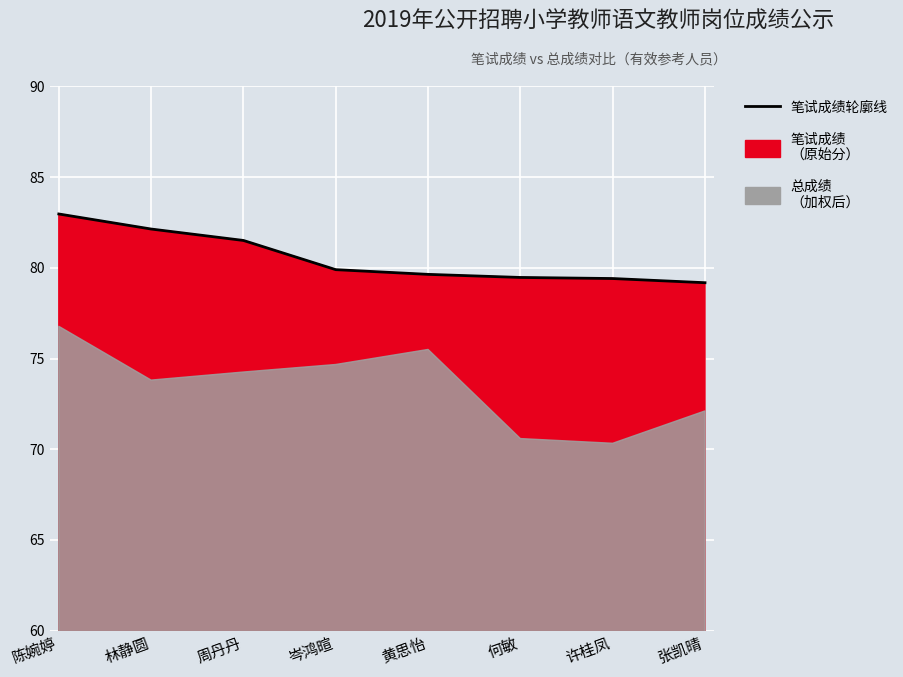

What is the label of the 5th point from the right?

岑鸿暄